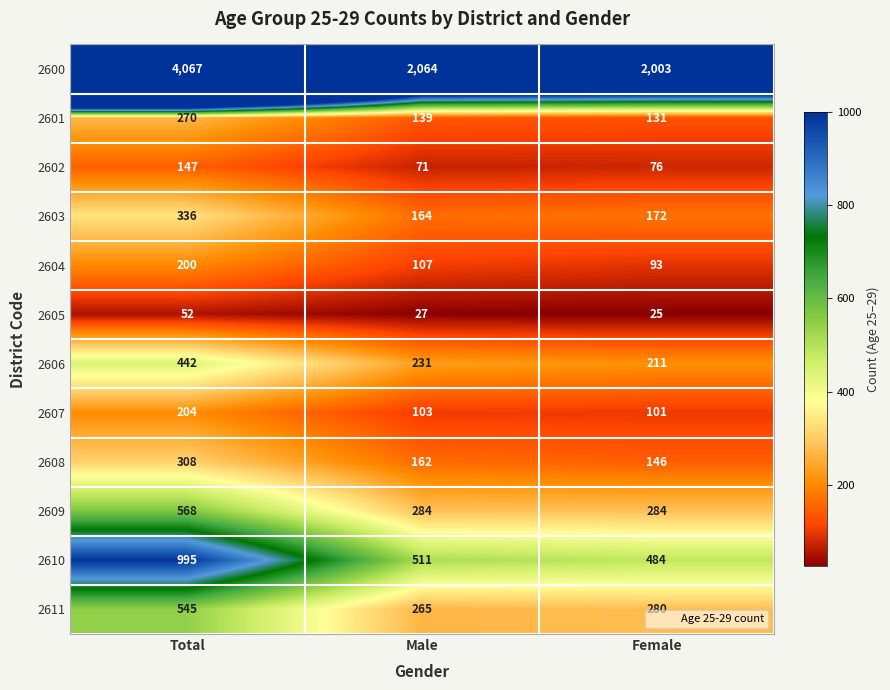

What is the total value across all series at Male?

4128